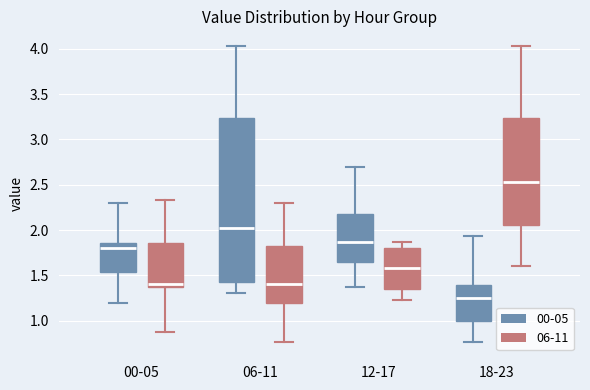

Reading left to right, transcribe this box plot: for each box, give where its median line is, the range the box spans, and where its two whiskers end, as read against the y-axis. The values are not printed on the chart, so give them approximately, as read against the axis.

00-05 (00-05): median 1.80, box 1.55 to 1.85, whiskers 1.20 to 2.30
00-05 (06-11): median 1.40, box 1.35 to 1.85, whiskers 0.90 to 2.35
06-11 (00-05): median 2.00, box 1.45 to 3.25, whiskers 1.30 to 4.05
06-11 (06-11): median 1.40, box 1.20 to 1.80, whiskers 0.75 to 2.30
12-17 (00-05): median 1.85, box 1.65 to 2.15, whiskers 1.35 to 2.70
12-17 (06-11): median 1.60, box 1.35 to 1.80, whiskers 1.25 to 1.85
18-23 (00-05): median 1.25, box 1.00 to 1.40, whiskers 0.75 to 1.95
18-23 (06-11): median 2.55, box 2.05 to 3.25, whiskers 1.60 to 4.05